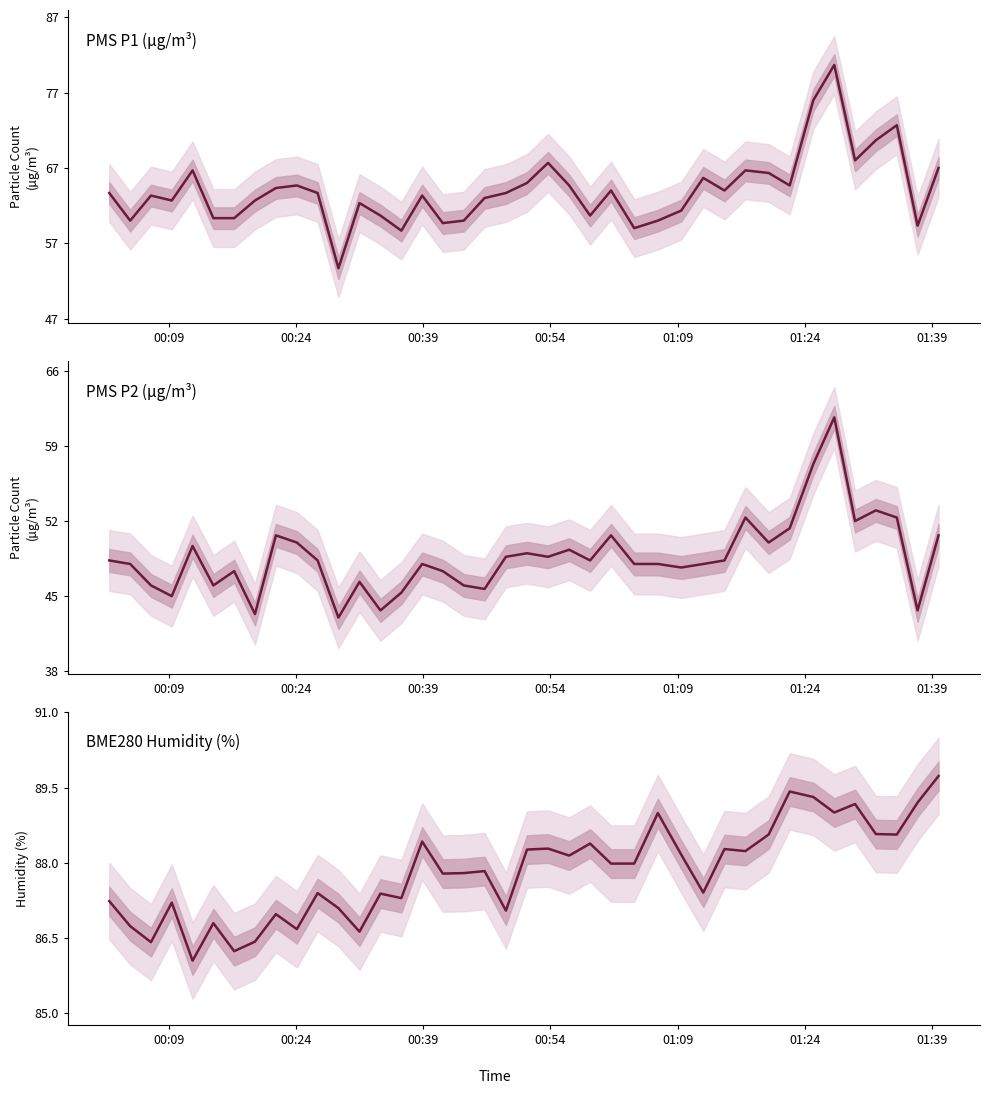

What is the sum of all BME280_humidity values?

3512.9